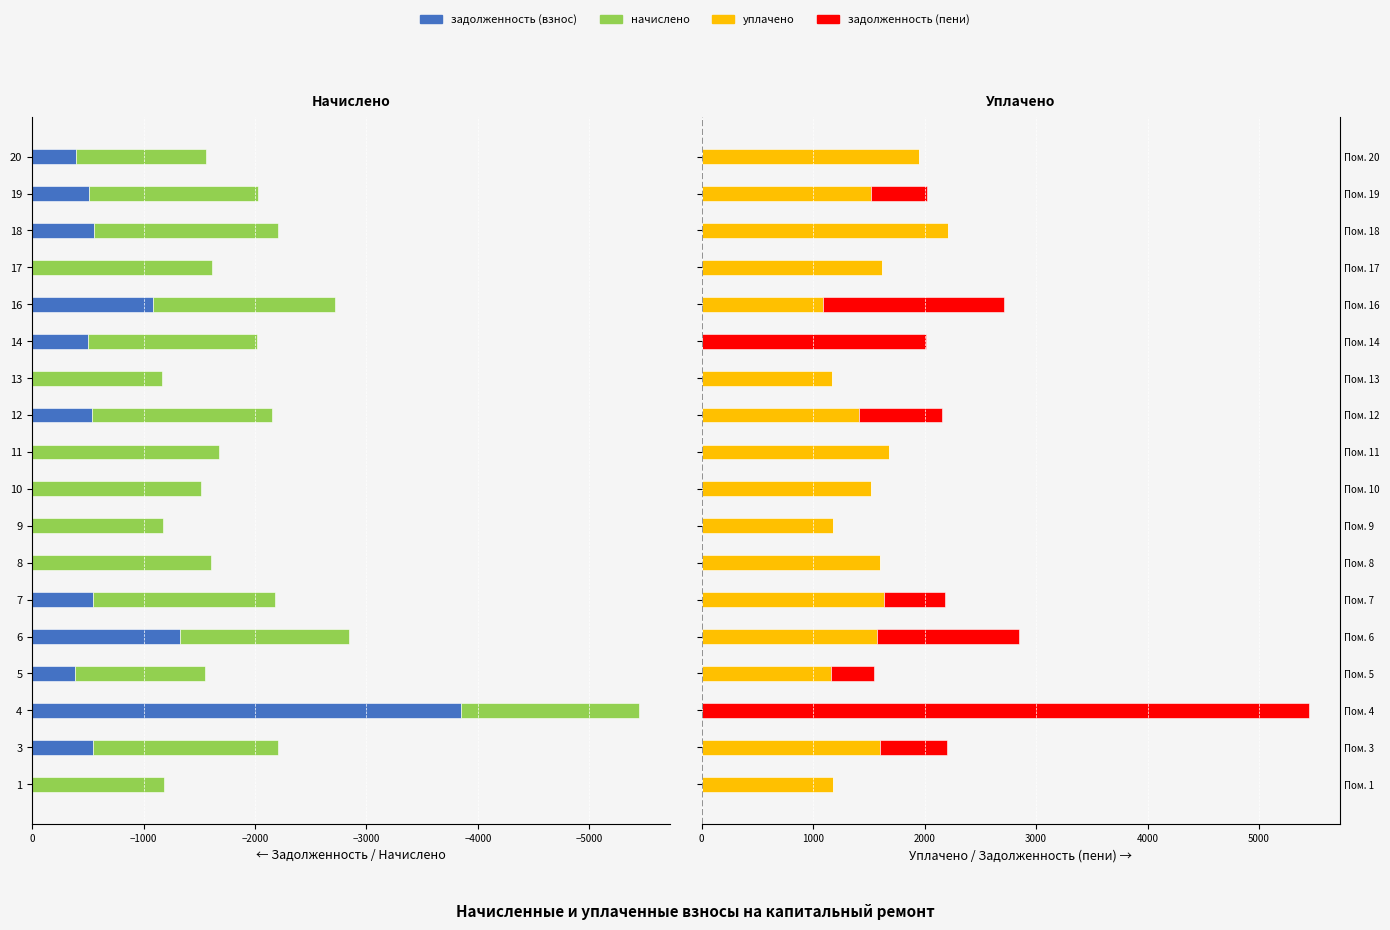

How many values in the уплачено series exceed 1519?

9